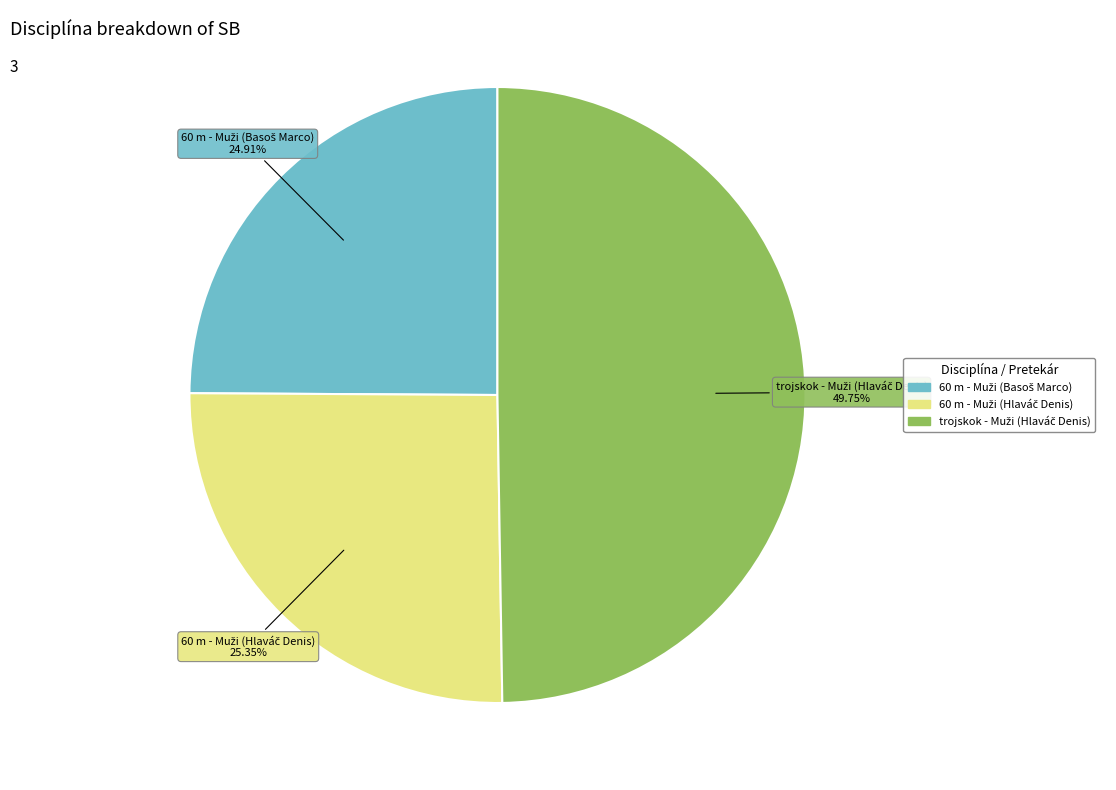

How many segments does this pie chart have?

3